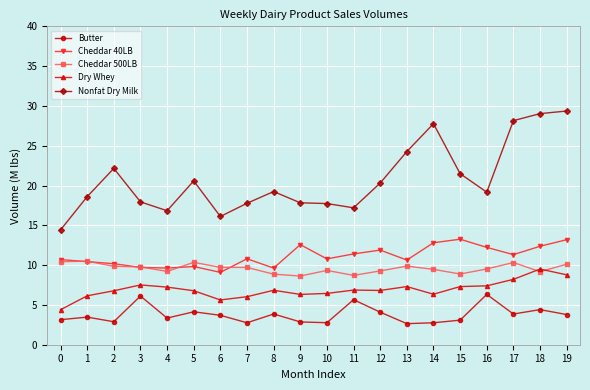

How many series are shown in this chart?

5